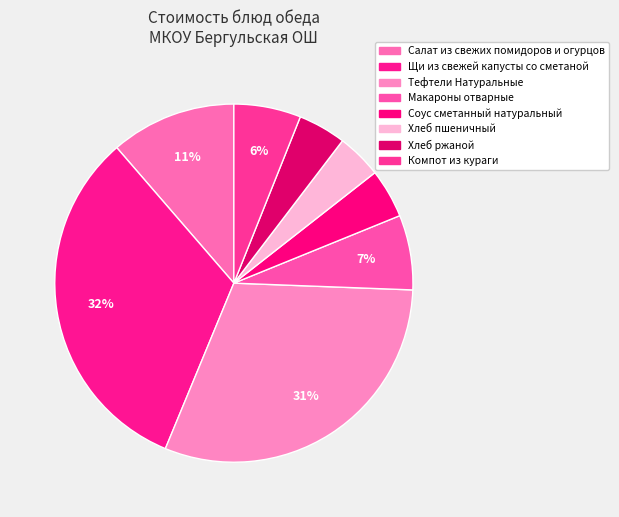

To the nearest percent, what is the average slice percentage?

12%